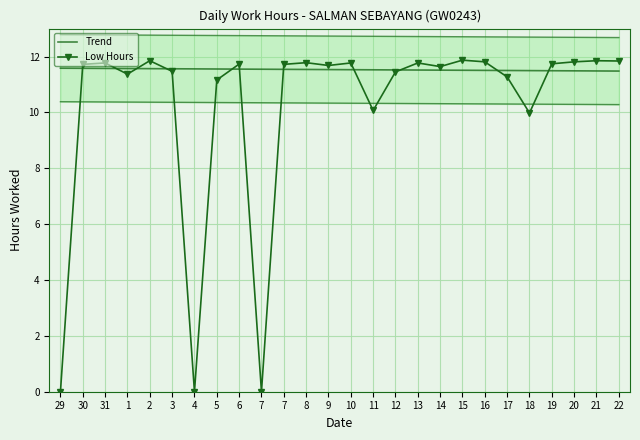

Which series changed the most between 8 and 20?

Trend